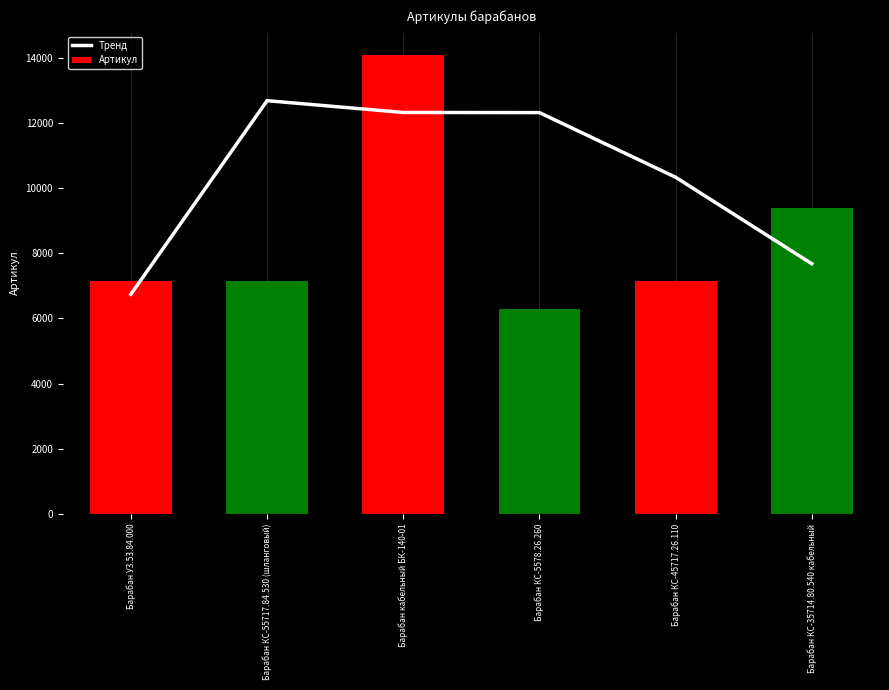

What is the total value across all series at Барабан КС-35714.80.540 кабельный?

17066.8